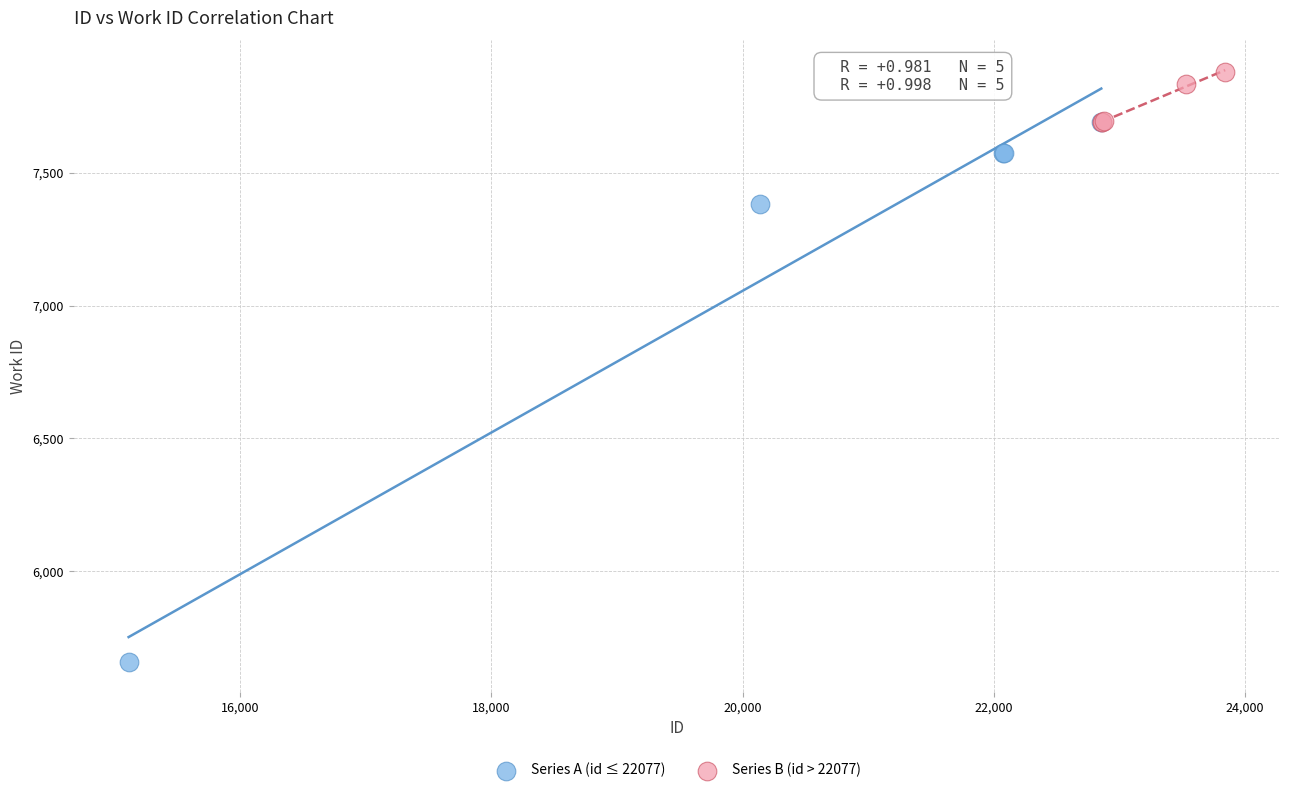

Which series has the largest Y range (max minus min)?

Series A (id ≤ 22077)